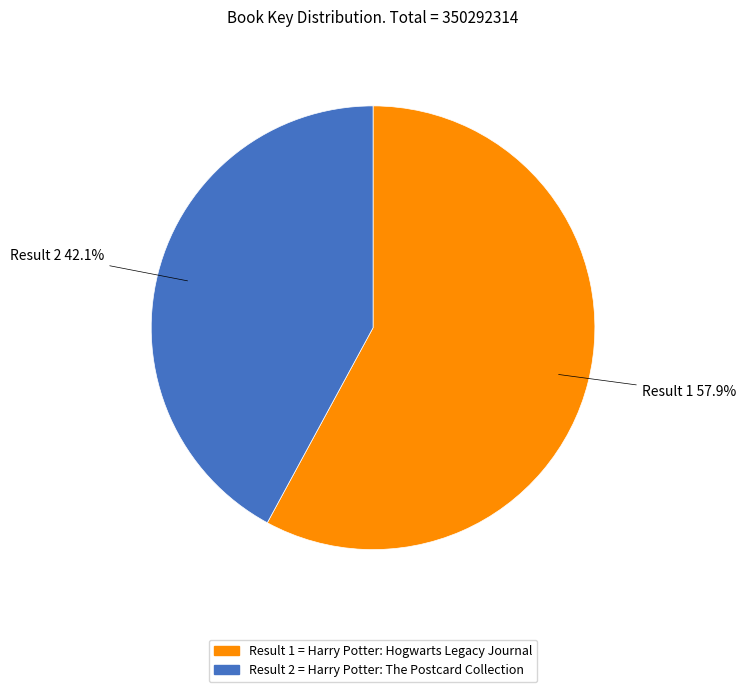

Is there a majority slice in this chart?

Yes